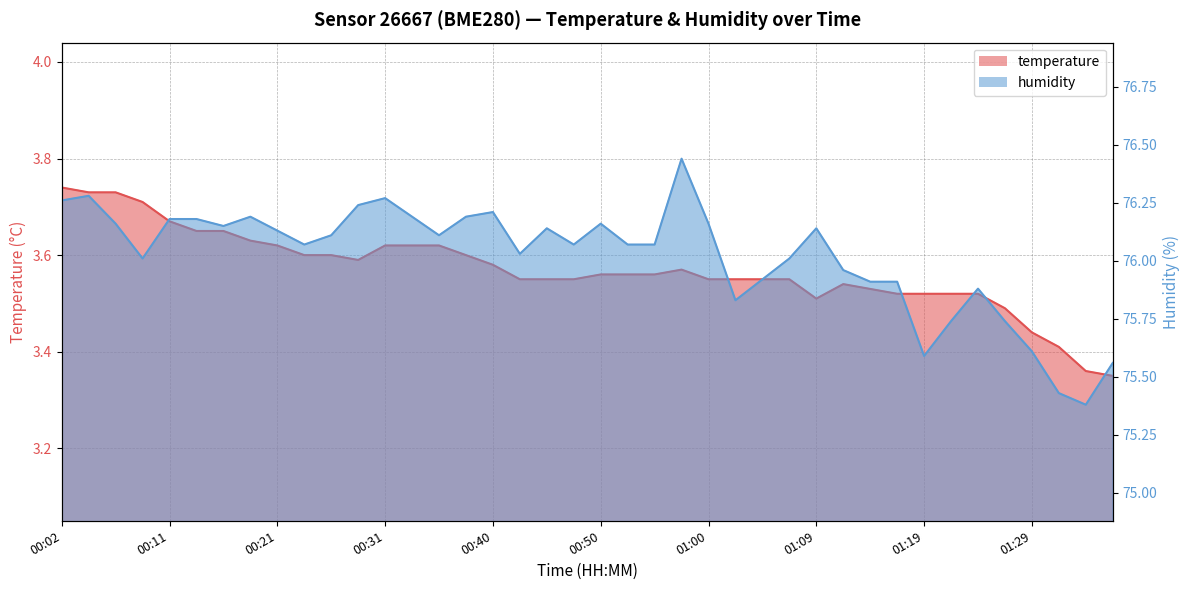

What is the sum of the humidity values at 00:23 and 00:57?

152.5